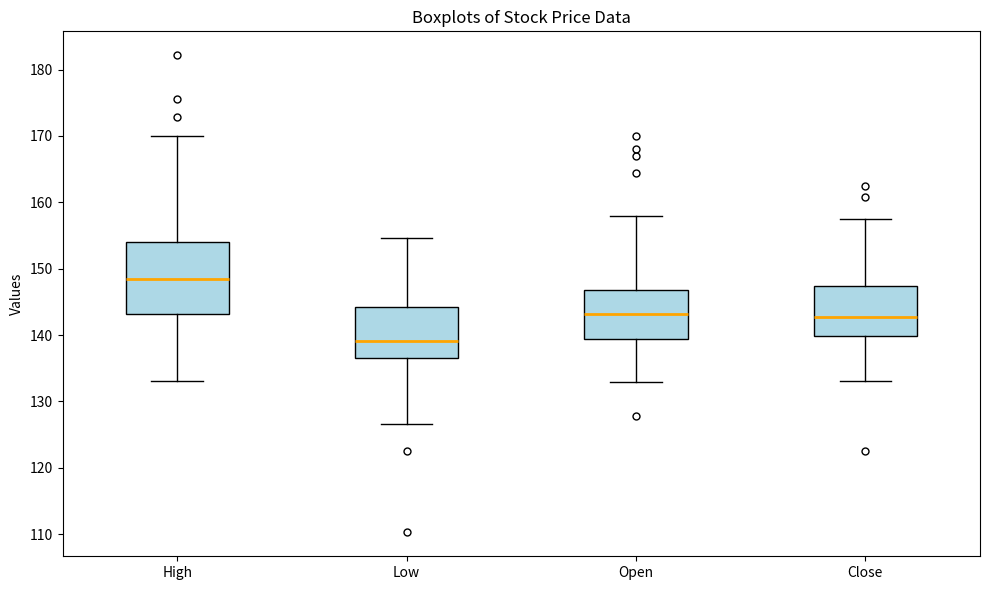

Reading left to right, read every box against the y-axis: the position of its median line, the range the box covers, and the ends of its whiskers. The values are not printed on the chart, so give them approximately, as read against the axis.

High: median 148, box 143 to 154, whiskers 133 to 170
Low: median 139, box 137 to 144, whiskers 127 to 155
Open: median 143, box 139 to 147, whiskers 133 to 158
Close: median 143, box 140 to 147, whiskers 133 to 158